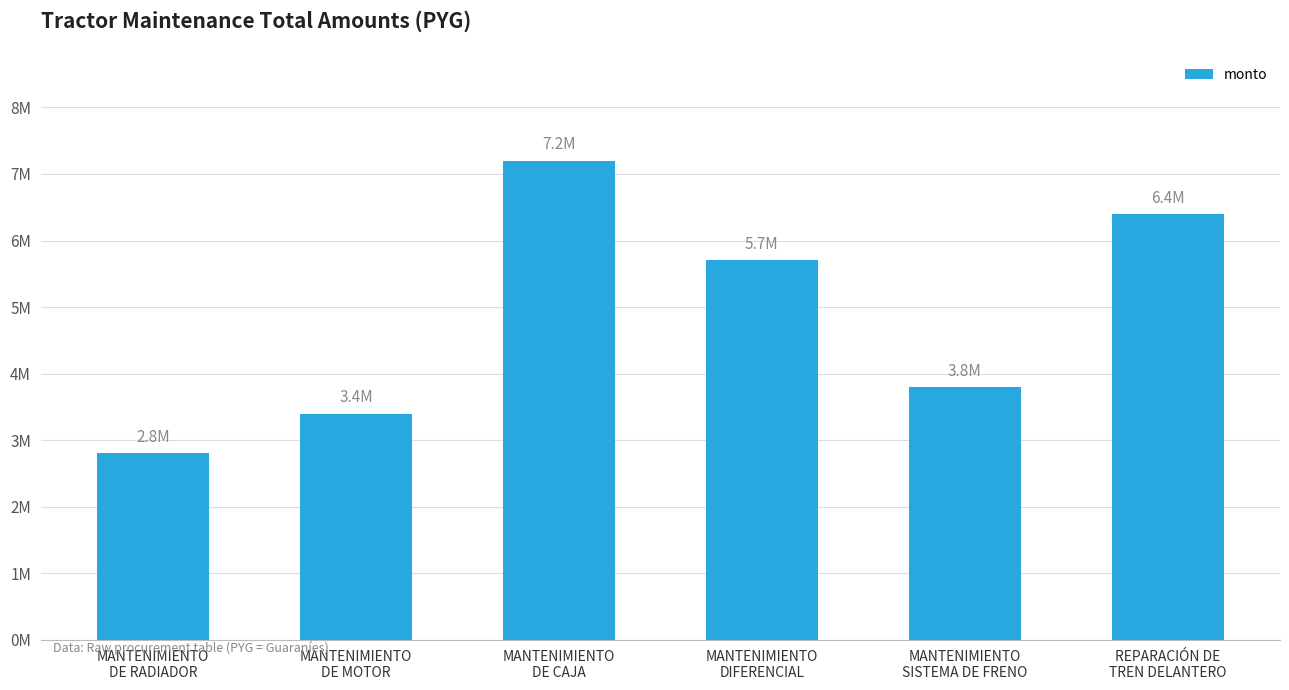

Rank the categories by value from highest to lowest.

MANTENIMIENTO
DE CAJA, REPARACIÓN DE
TREN DELANTERO, MANTENIMIENTO
DIFERENCIAL, MANTENIMIENTO
SISTEMA DE FRENO, MANTENIMIENTO
DE MOTOR, MANTENIMIENTO
DE RADIADOR